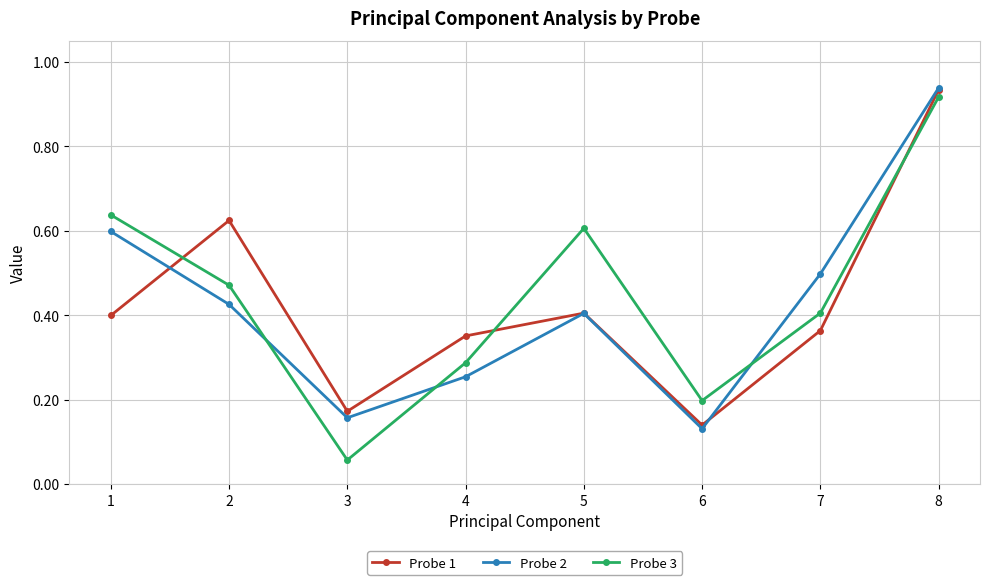

Which series has the largest range (max minus min)?

Probe 3